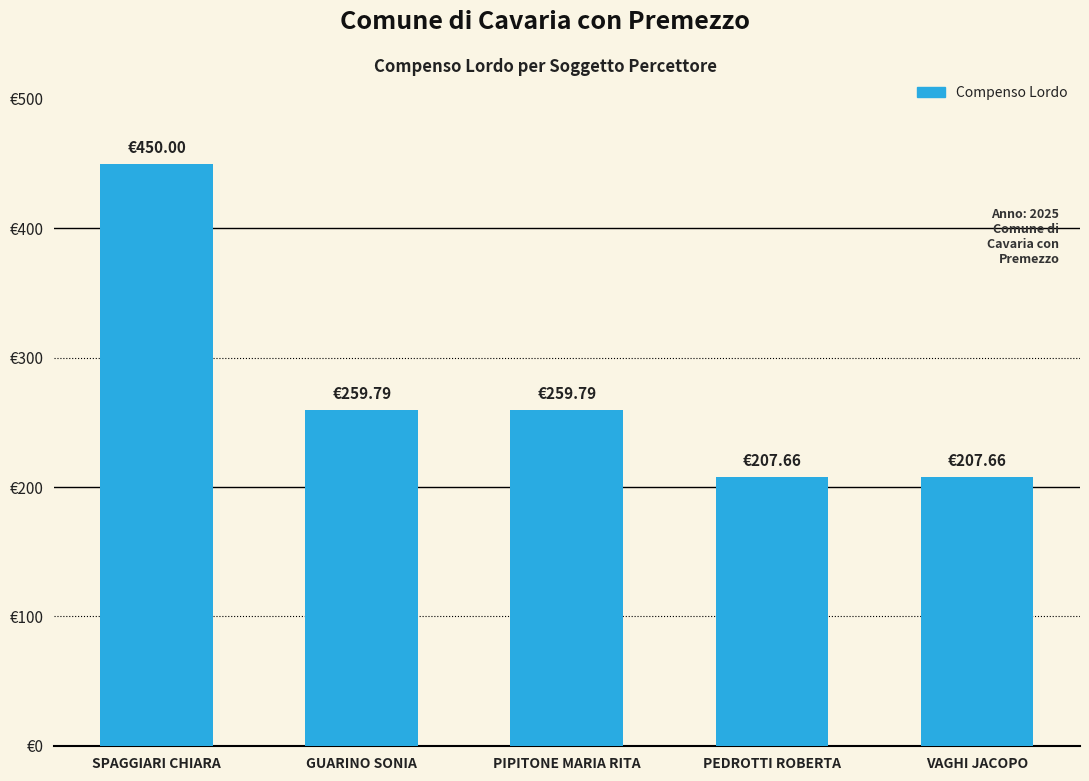

Does the chart contain any negative values?

No